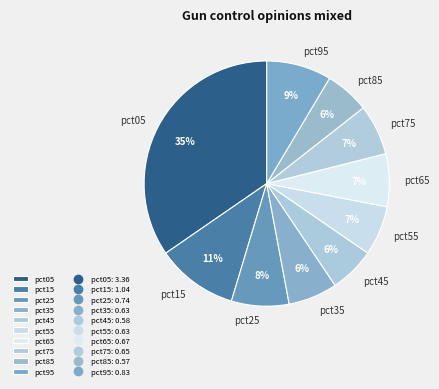

Do pct85 and pct35 together represent more than half of the pie?

No